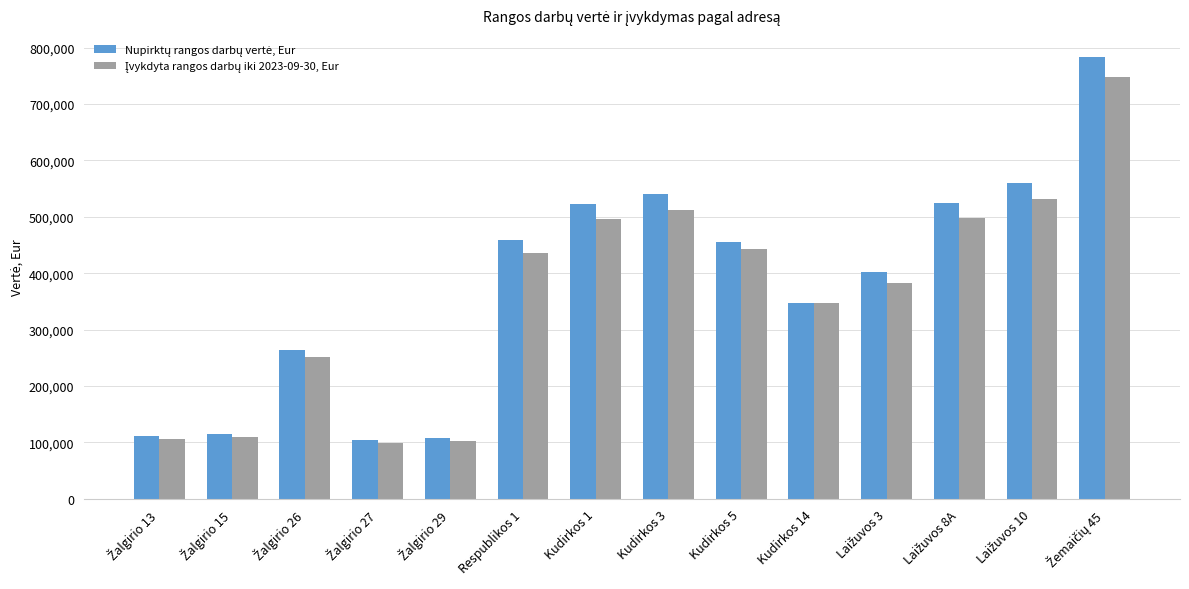

What is the difference between the highest and lowest values at Kudirkos 3?

27717.8